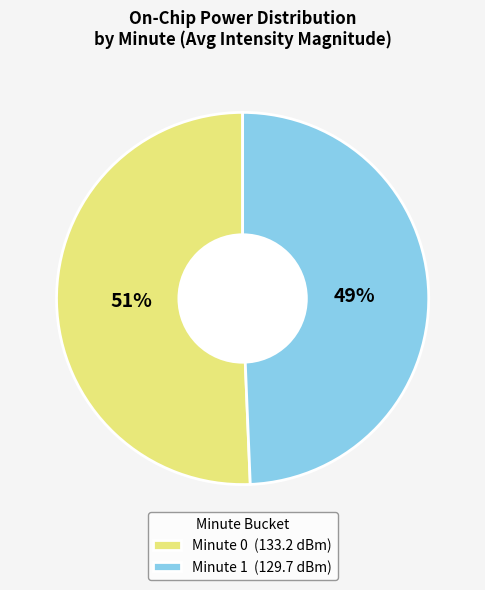

To the nearest percent, what is the combined percentage of Minute 0 (133.2 dBm) and Minute 1 (129.7 dBm)?

100%